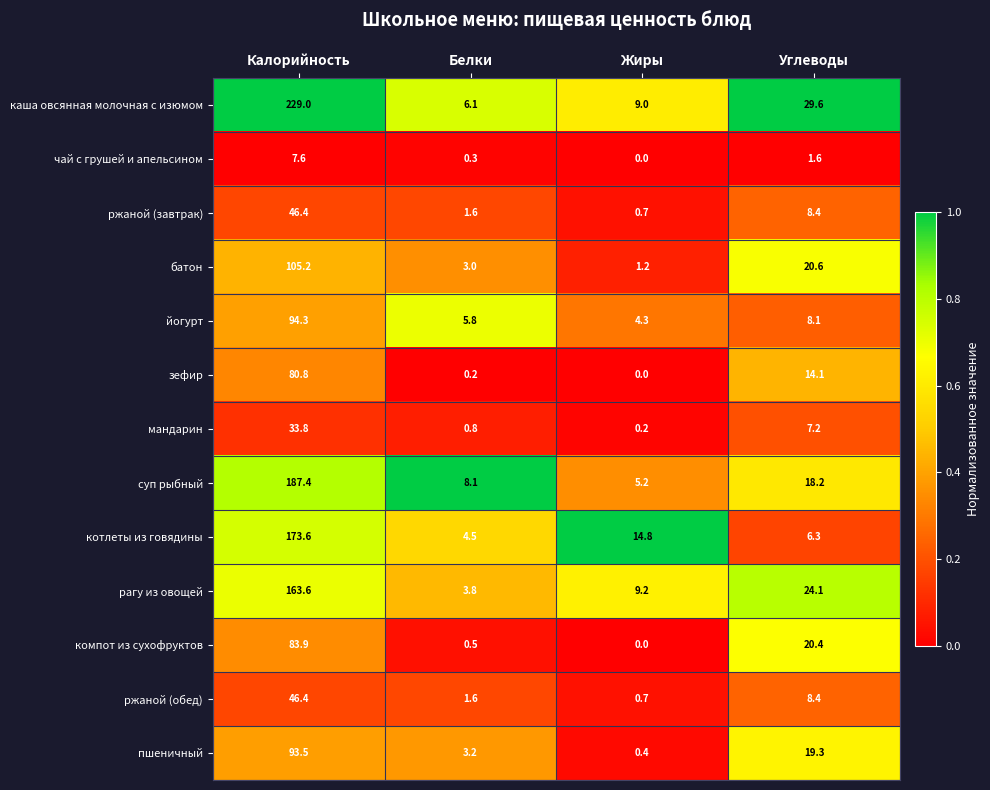

What is the average value of the каша овсянная молочная с изюмом series?

68.4